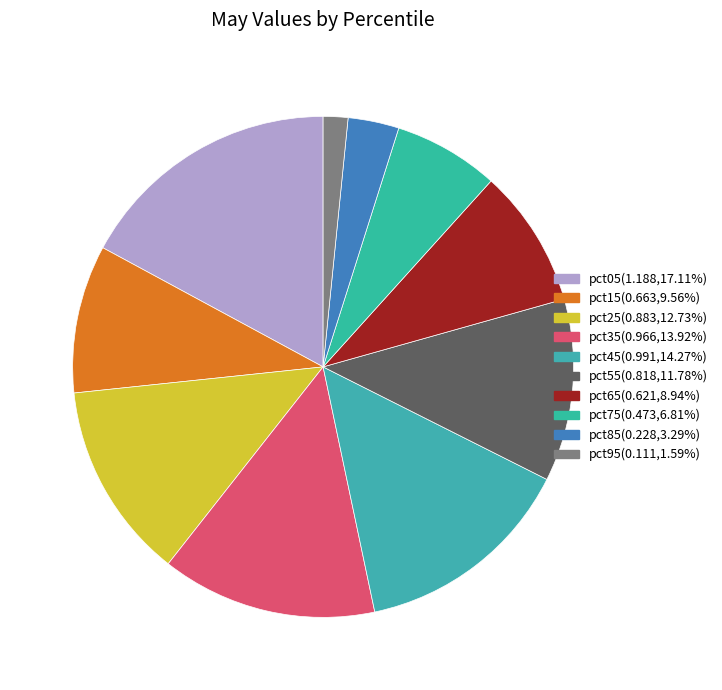

How many slices are in this pie chart?

10